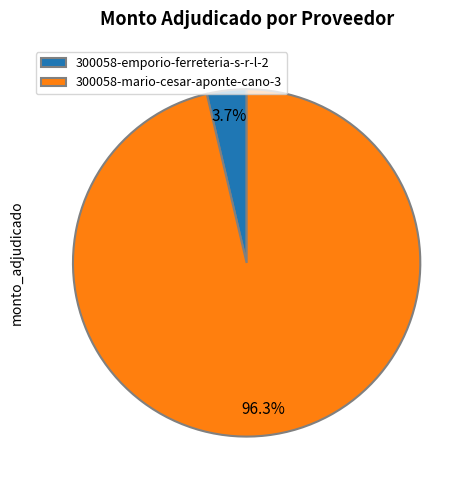

To the nearest percent, what percentage of the pie is 300058-emporio-ferreteria-s-r-l-2?

4%